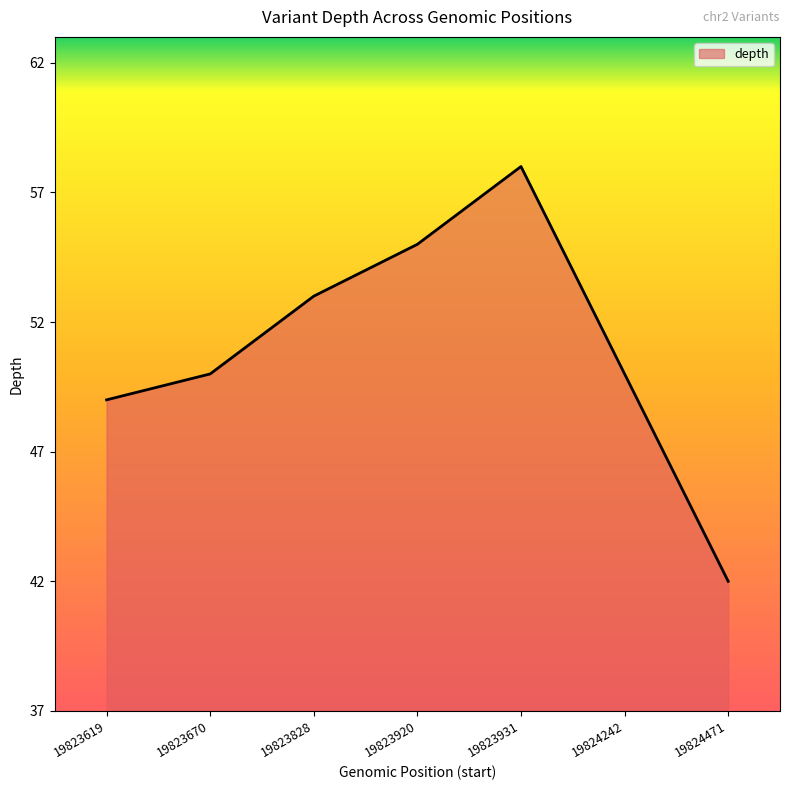

How many lines are shown in the chart?

1